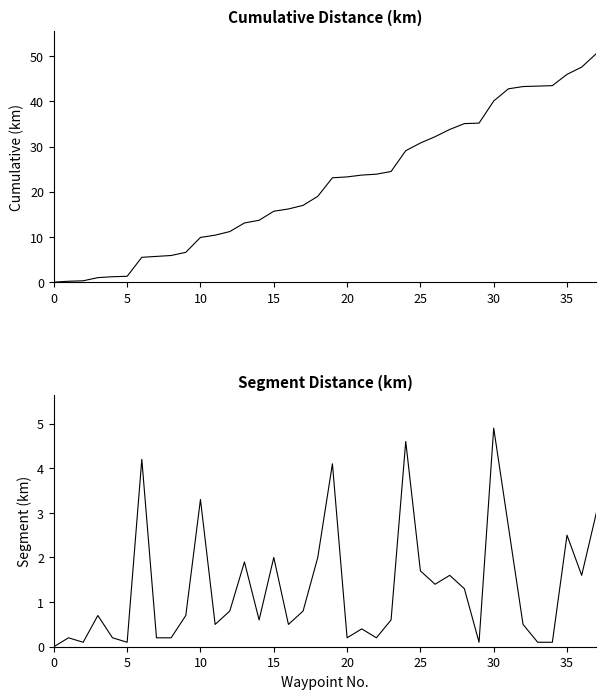

What is the sum of all segment_distance values?

50.6